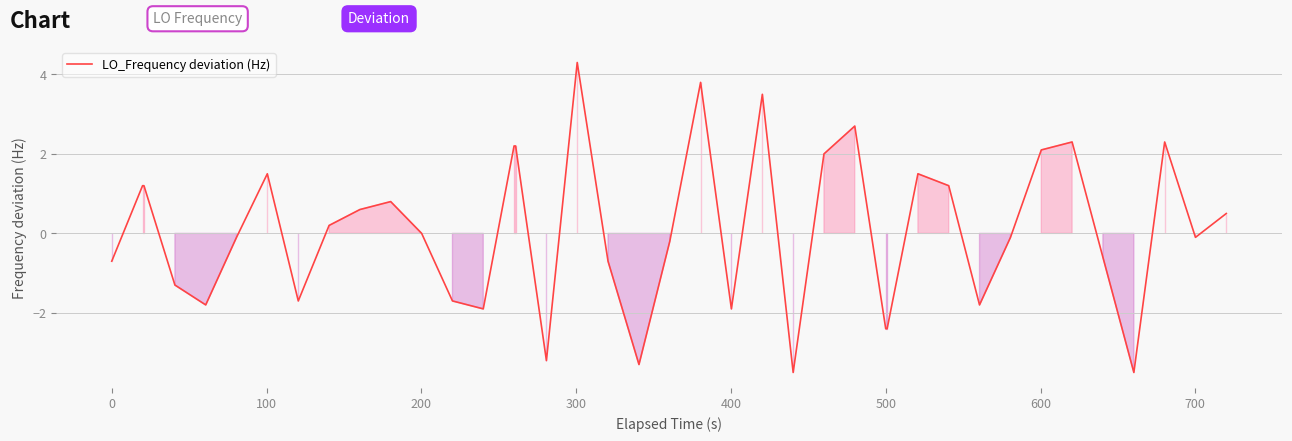

What is the difference between the maximum and minimum values?

7.8